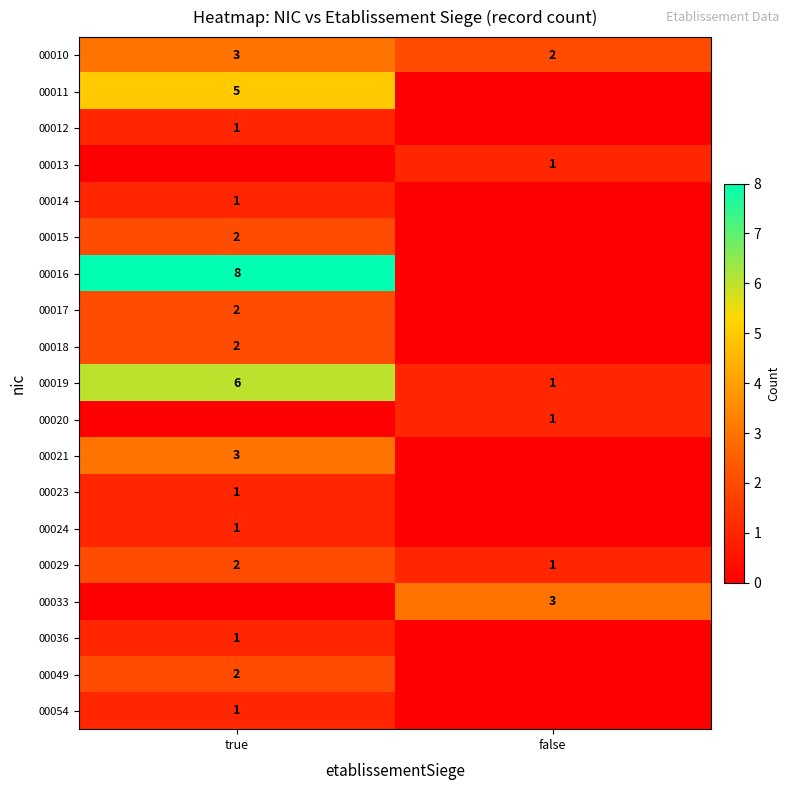

At which category is the sum across all series the highest?

true